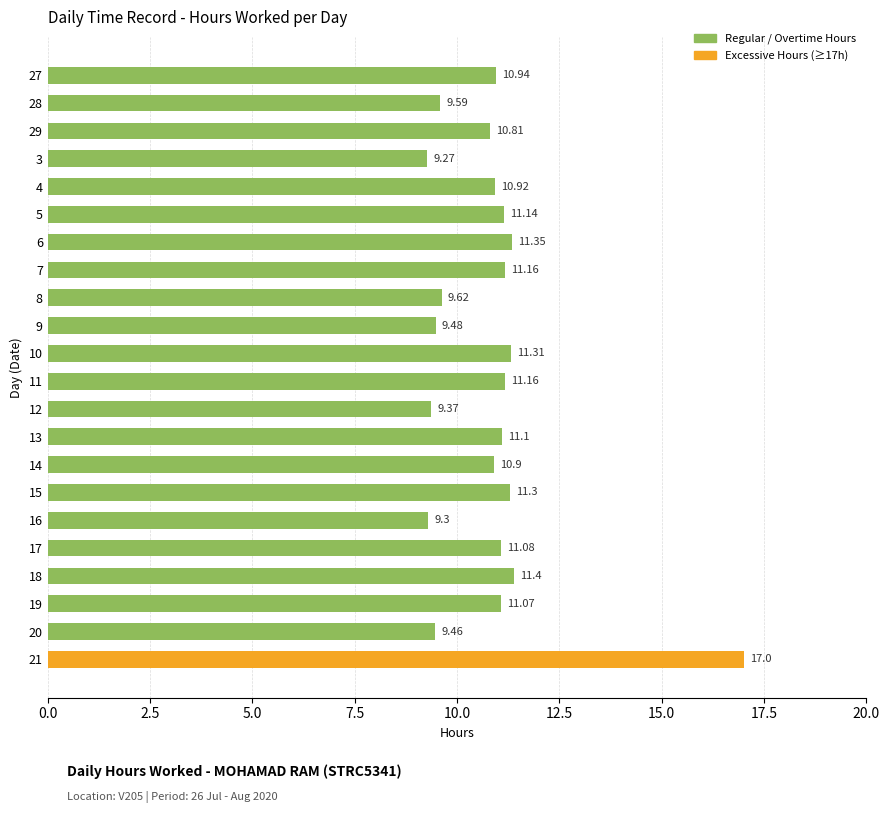

What is the maximum value shown in the chart?

17.0